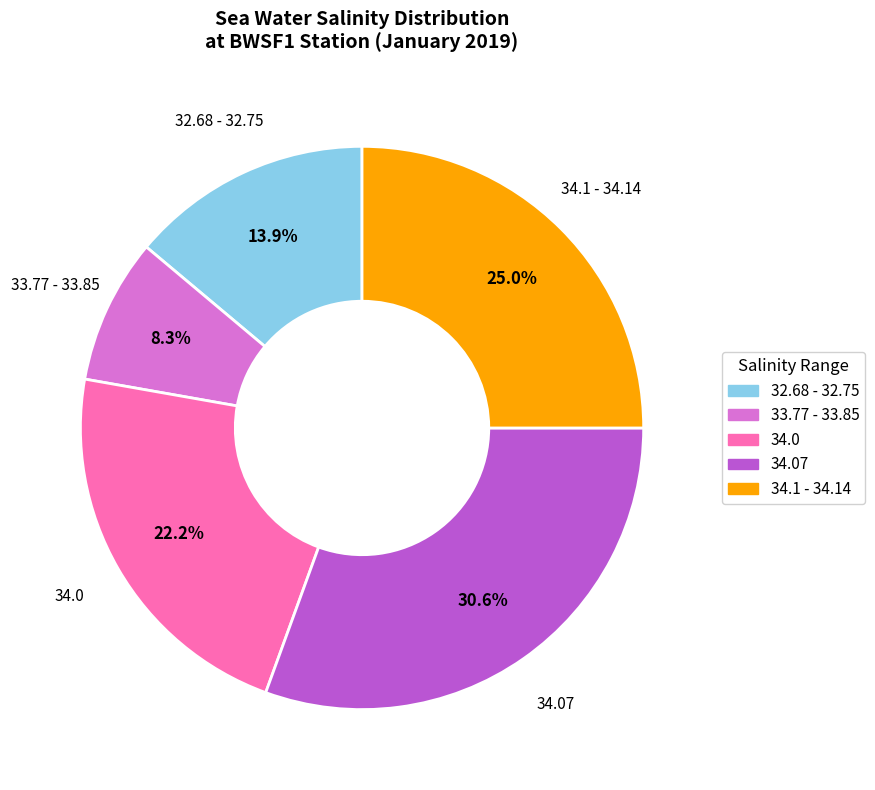

Is there a majority slice in this chart?

No